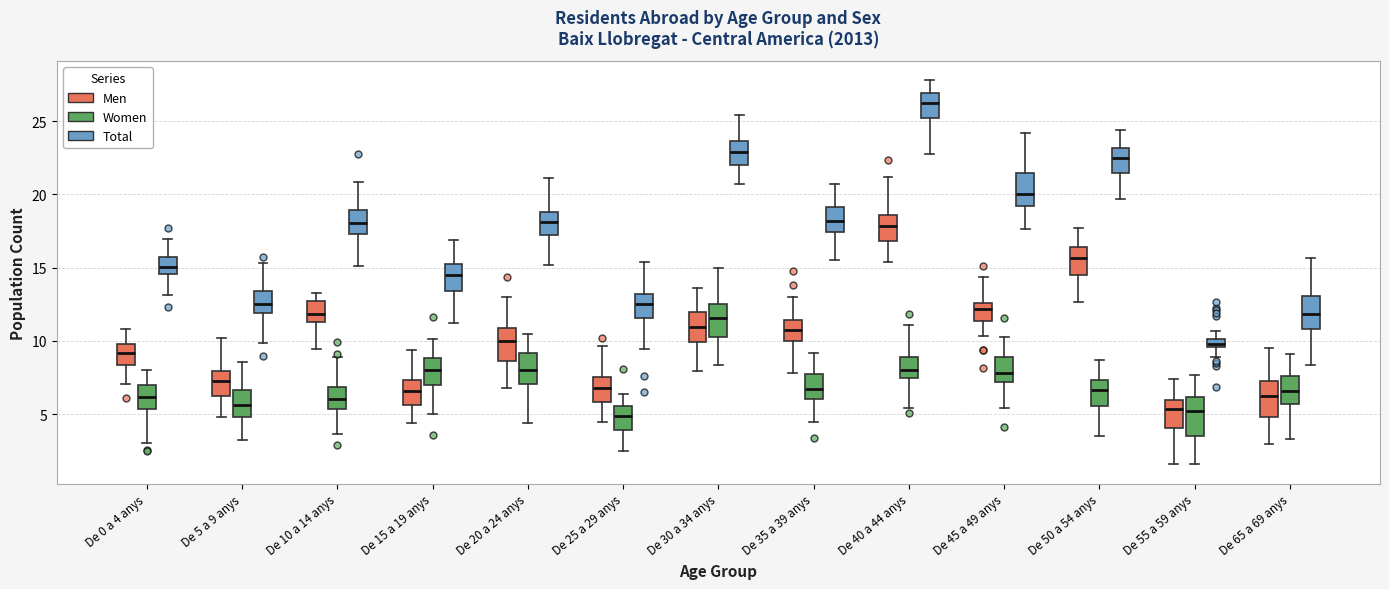

Where does the median line of the box for De 65 a 69 anys (Men) sit on the y-axis? The values are not printed on the chart, so give them approximately, as read against the axis.

6.0